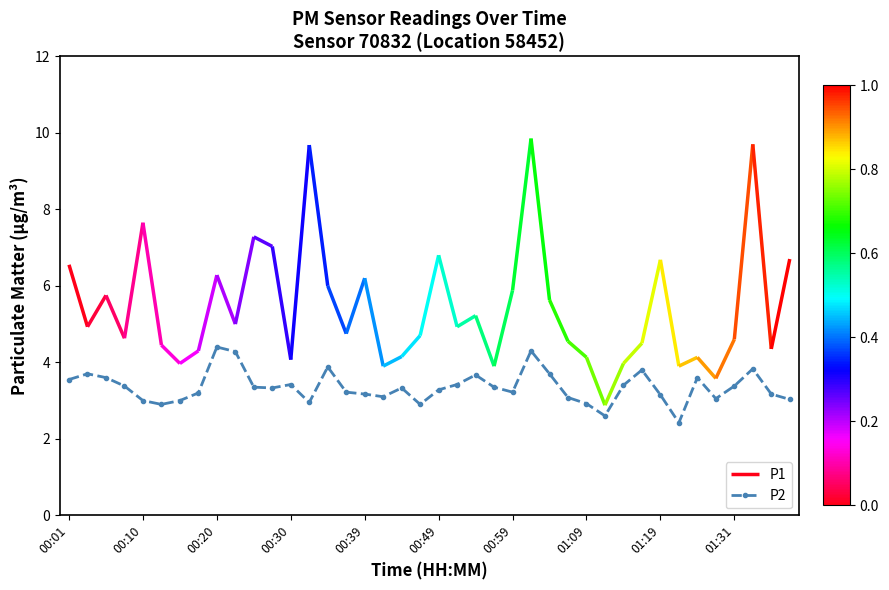

True or false: P2 has more than 2 interior local peaks.

True